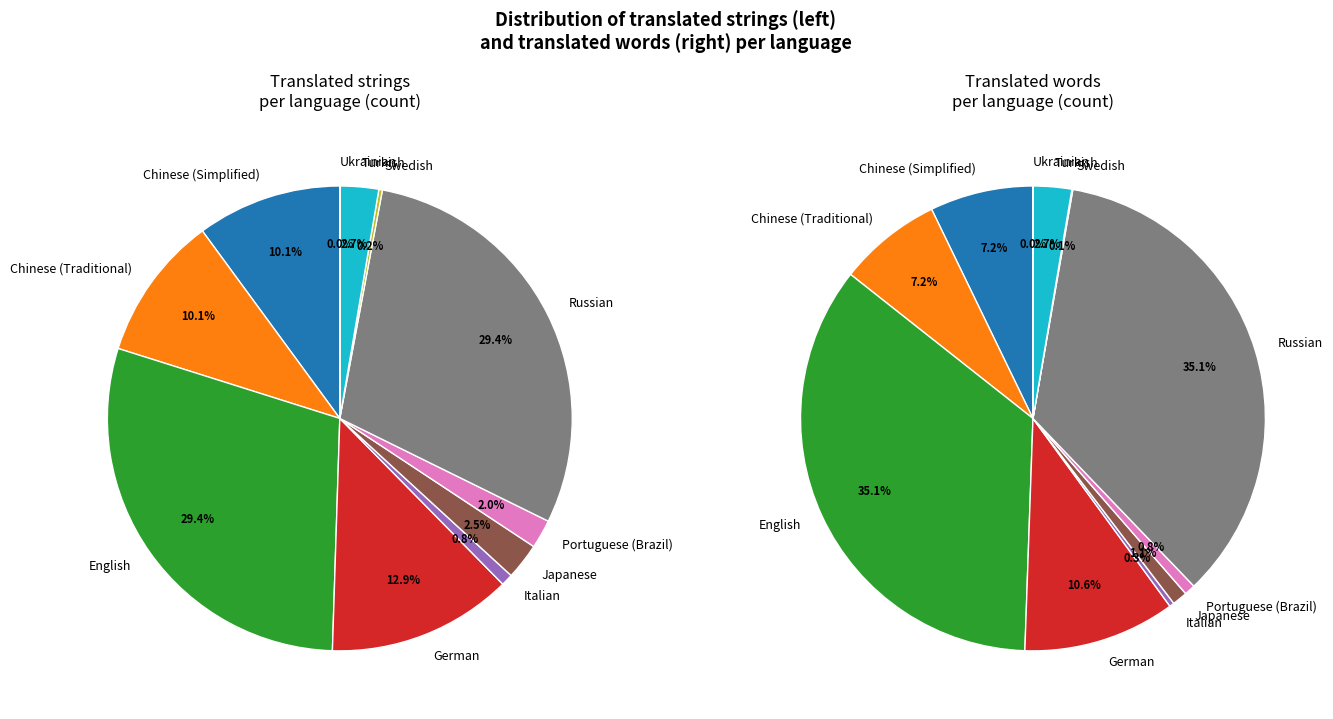

What is the total percentage of Chinese (Simplified) and Portuguese (Brazil)?

12.1%